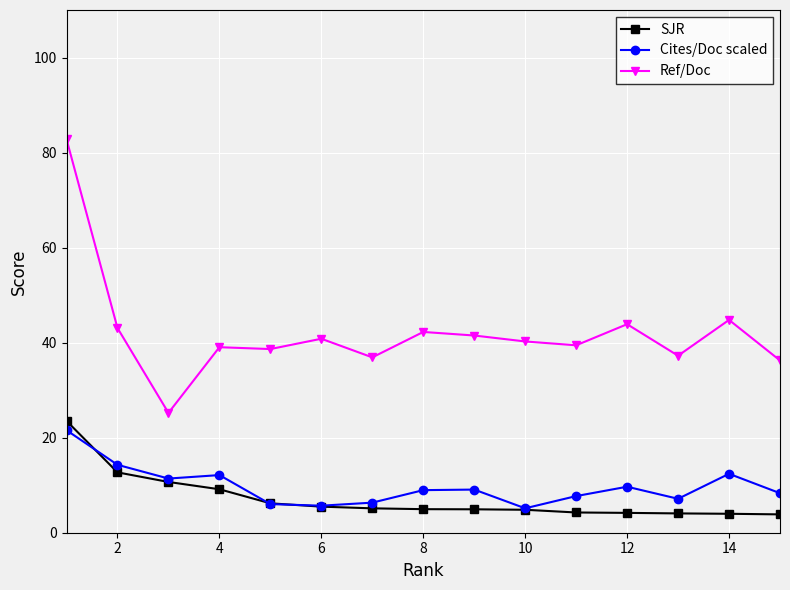

What is the average value of the Ref/Doc series?

42.1